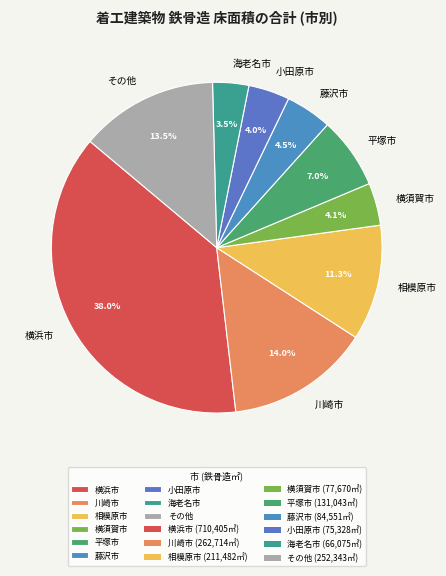

Between 横須賀市 and 平塚市, which is larger?

平塚市